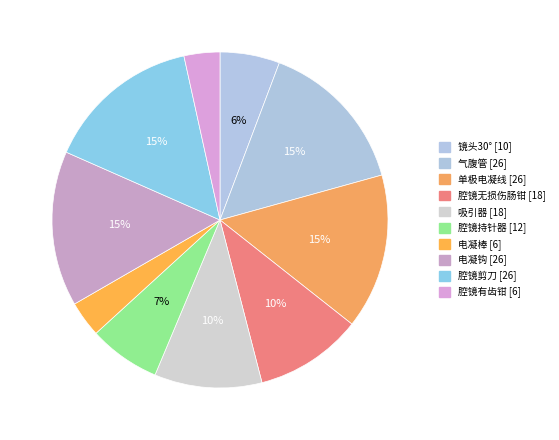

Between 电凝棒 and 腔镜持针器, which is larger?

腔镜持针器